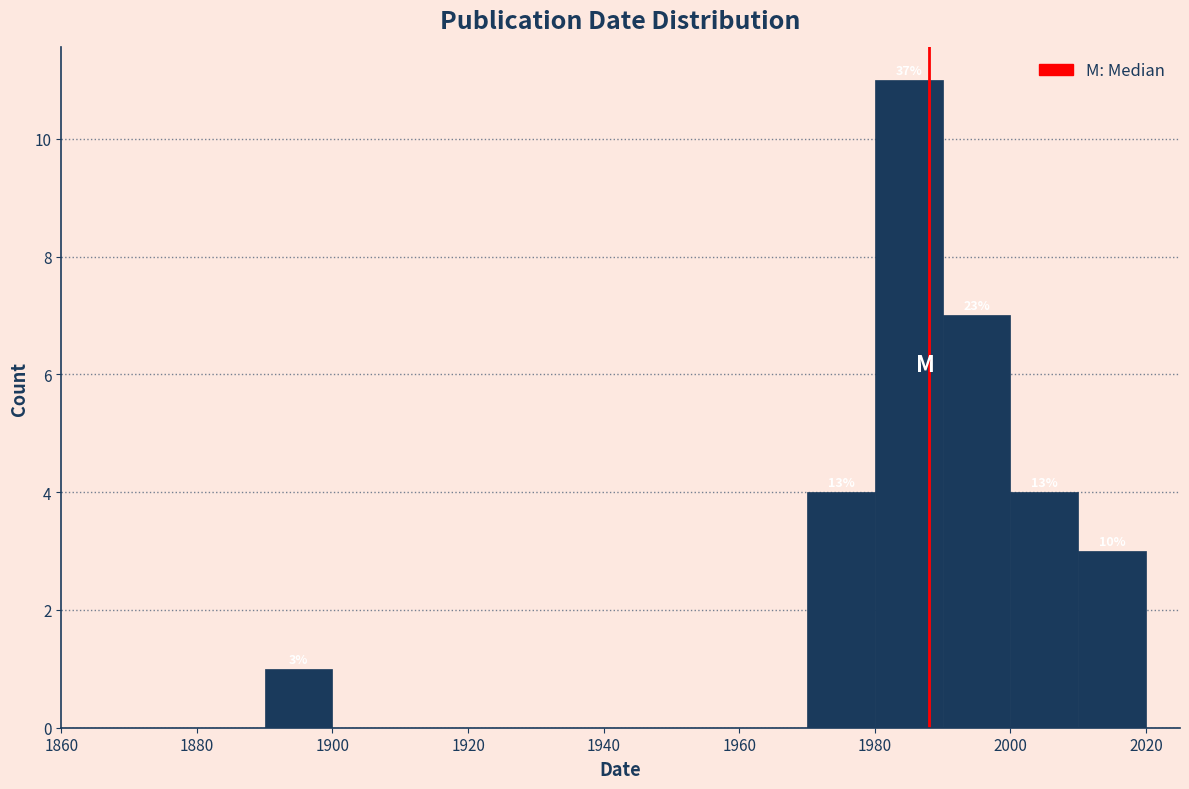

Over which range of the x-axis is the bar tallest?

1980 to 1990